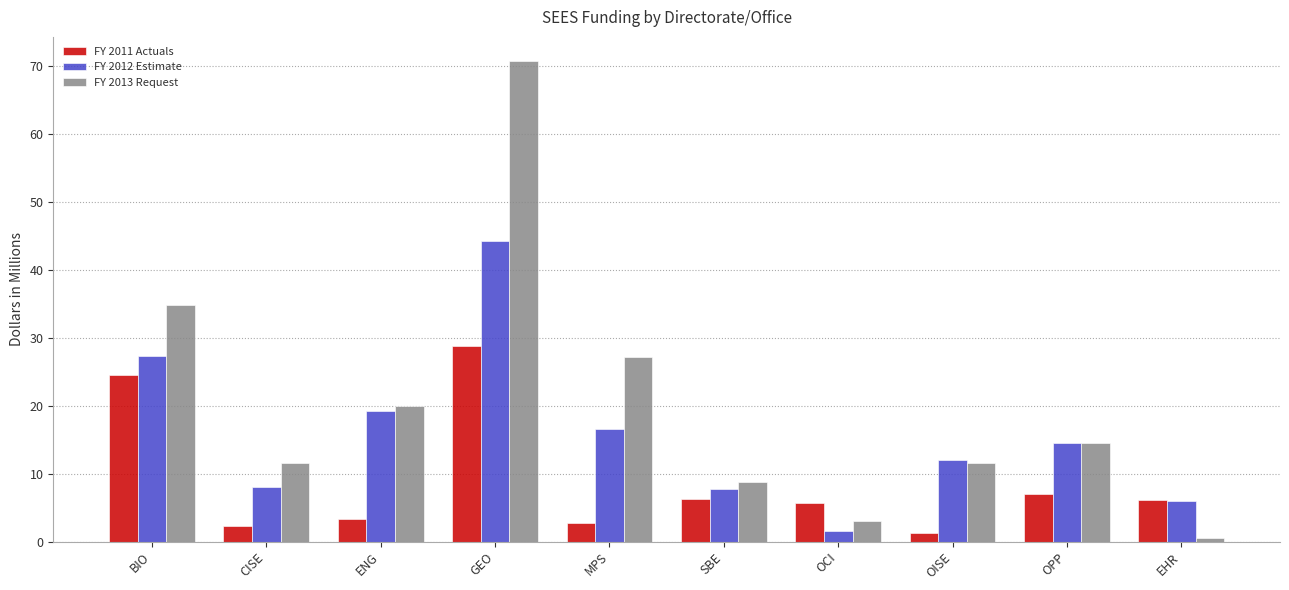

What are all the series names shown in the legend?

FY 2011 Actuals, FY 2012 Estimate, FY 2013 Request